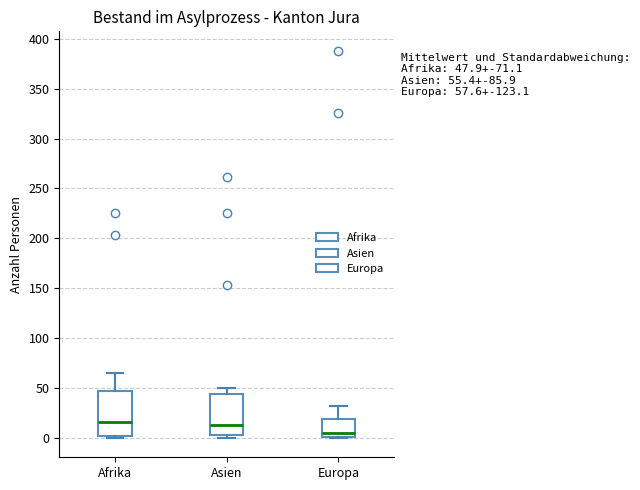

Which box's median line is the lowest?

Europa